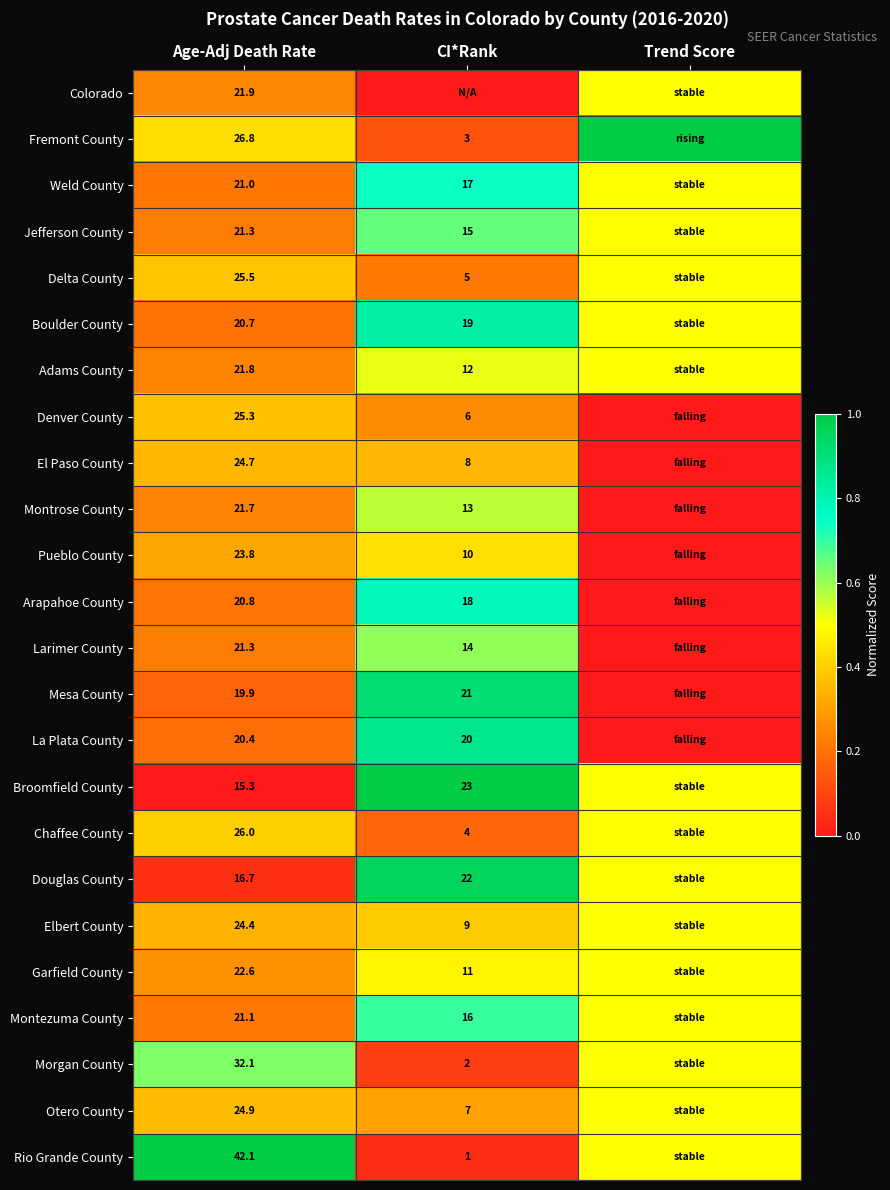

What is the total value across all series at Age-Adj Death Rate?

562.1